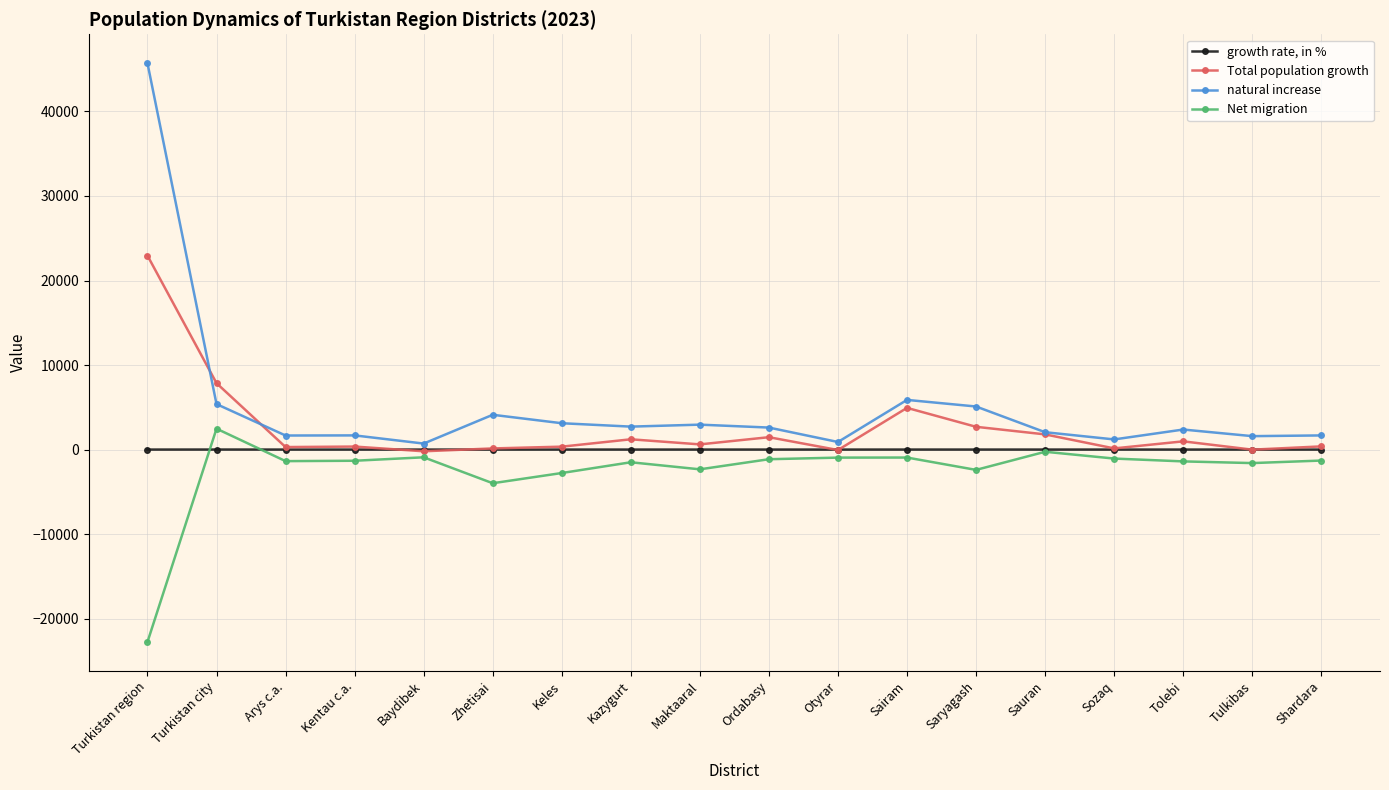

Is the value of natural increase at Baydibek greater than the value of Net migration at Kentau c.a.?

Yes